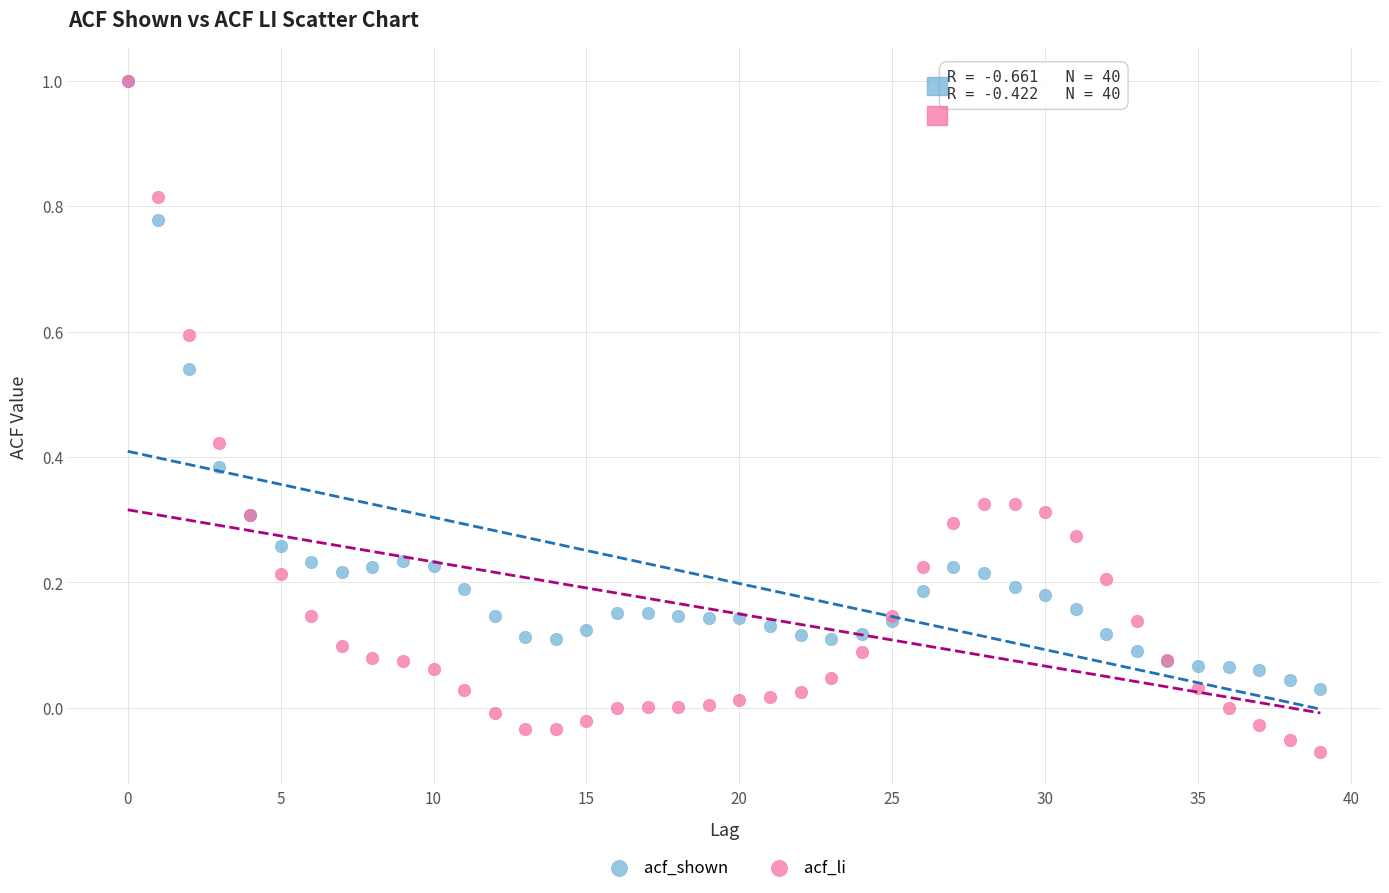

Which series reaches the minimum Y coordinate?

acf_li